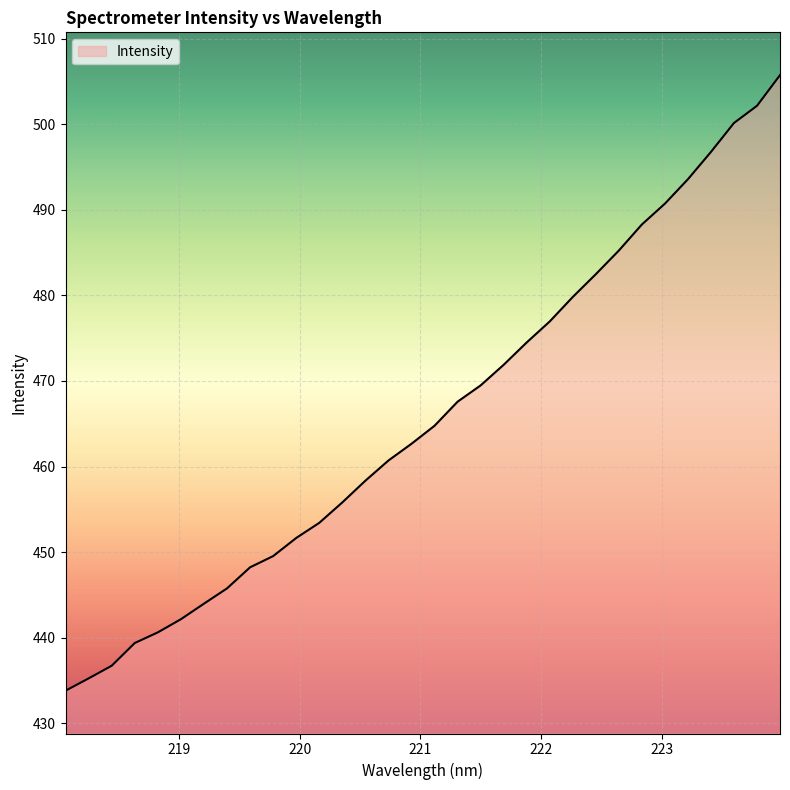

What is the smallest value displayed?

433.8